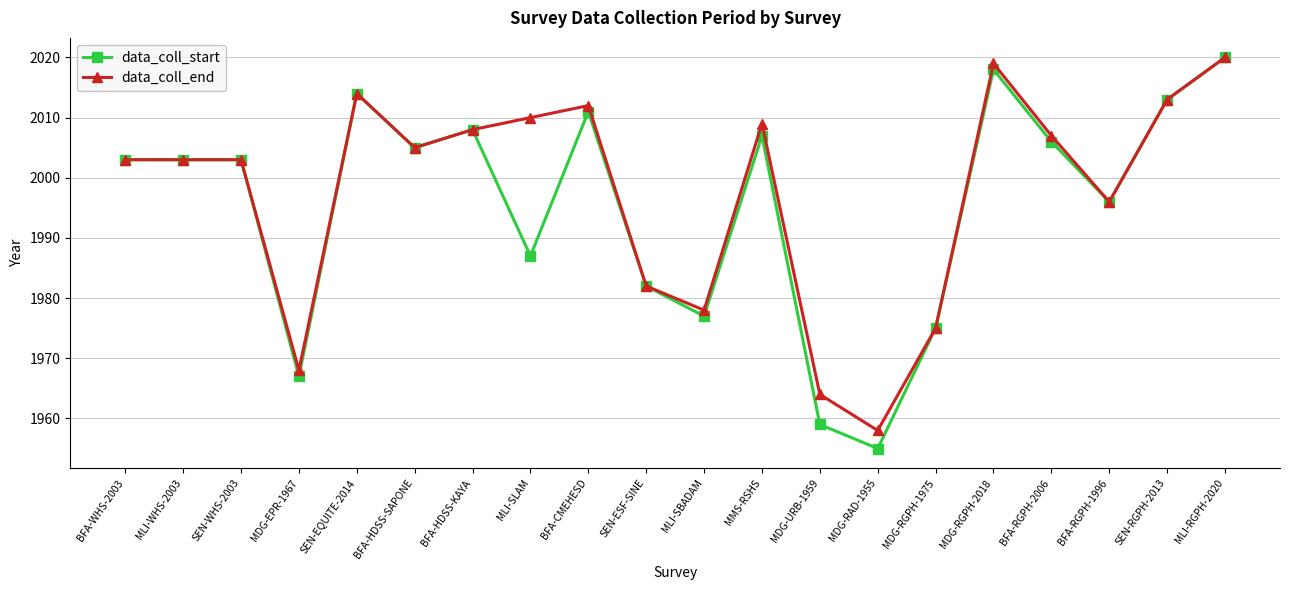

What is the difference between the highest and lowest values at MLI-SBADAM?

1